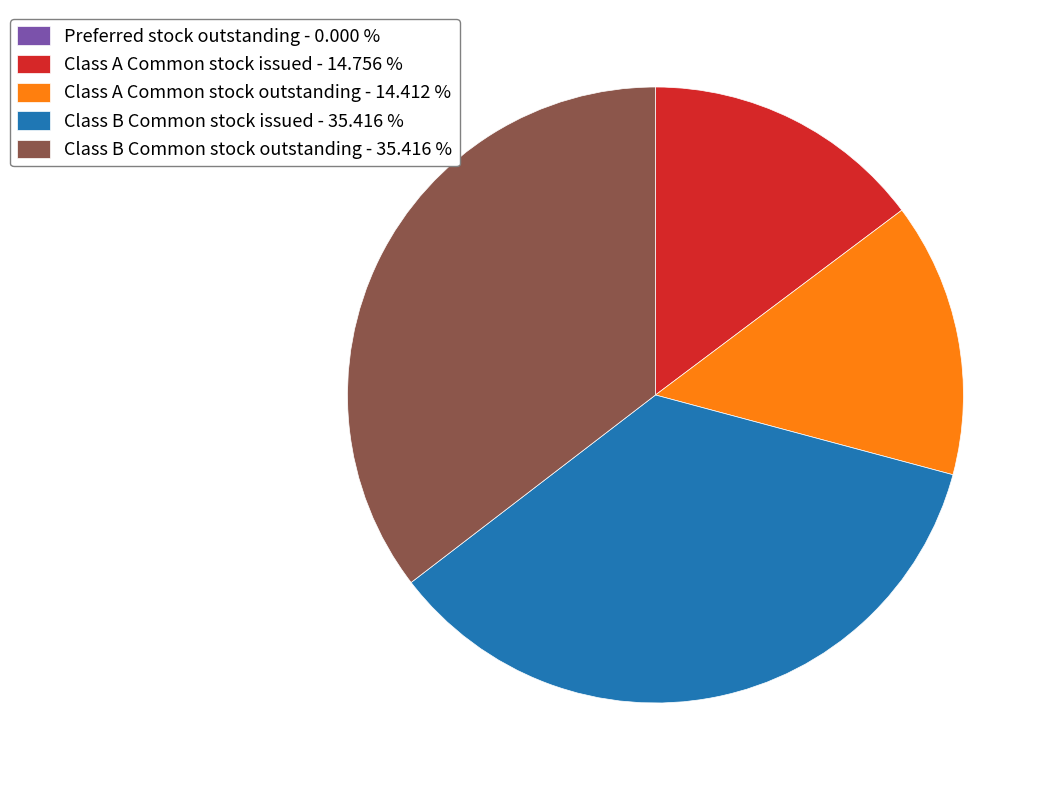

The Class A Common stock issued slice represents 15% of the pie. True or false?

True